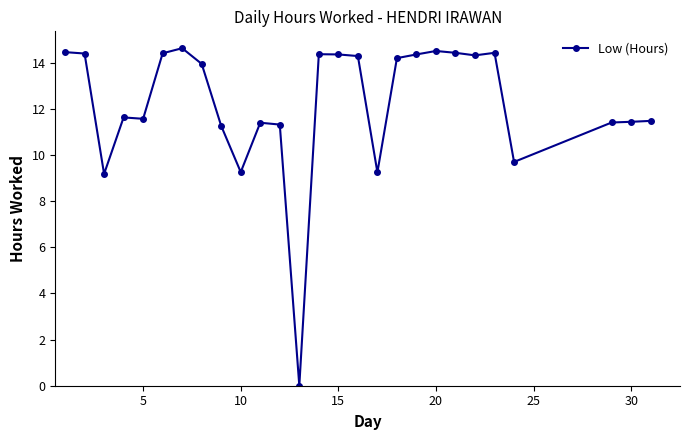

What is the average value?

12.2